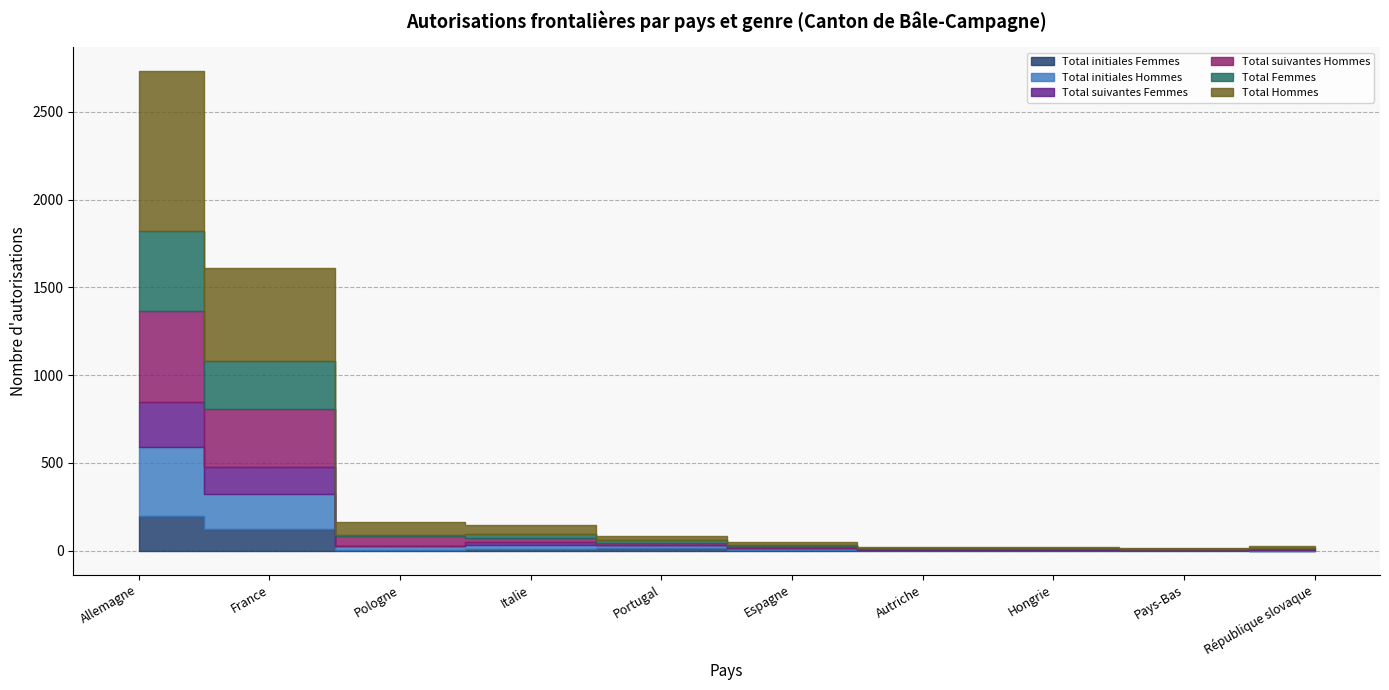

How many distinct data groups are displayed?

6